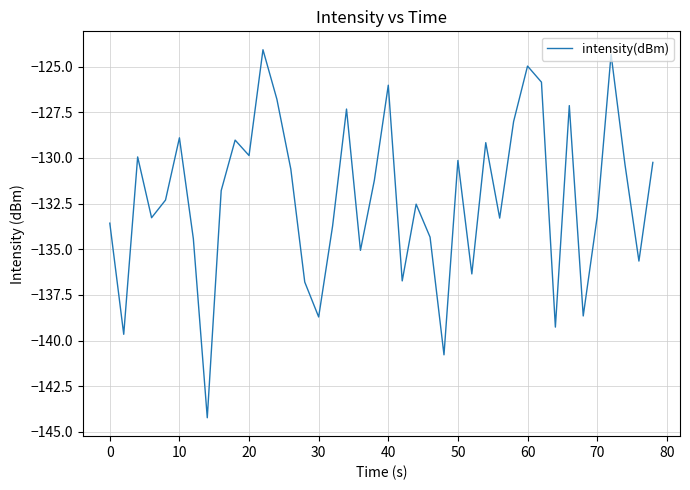

What is the difference between the maximum and minimum values?

20.1